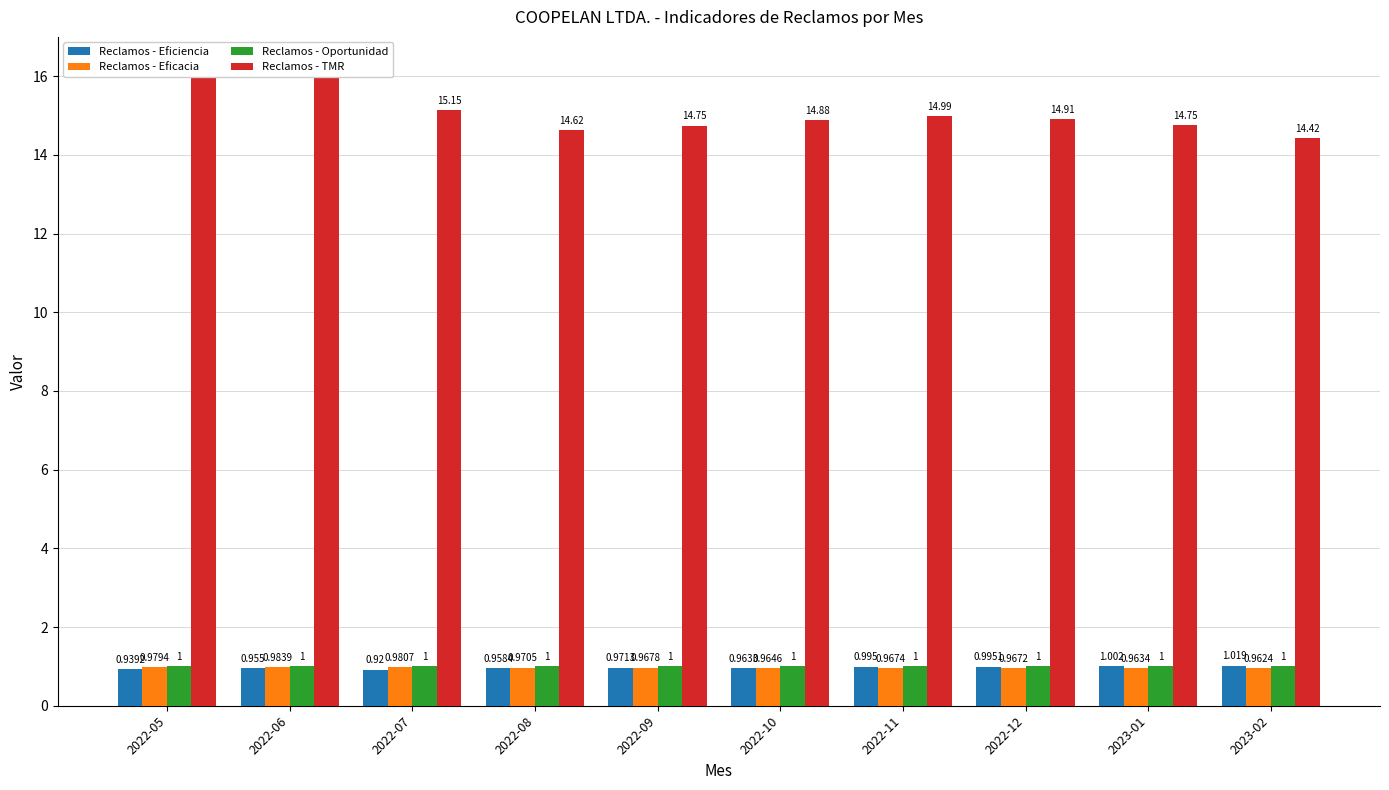

Which series changed the most between 2022-05 and 2023-02?

Reclamos - TMR